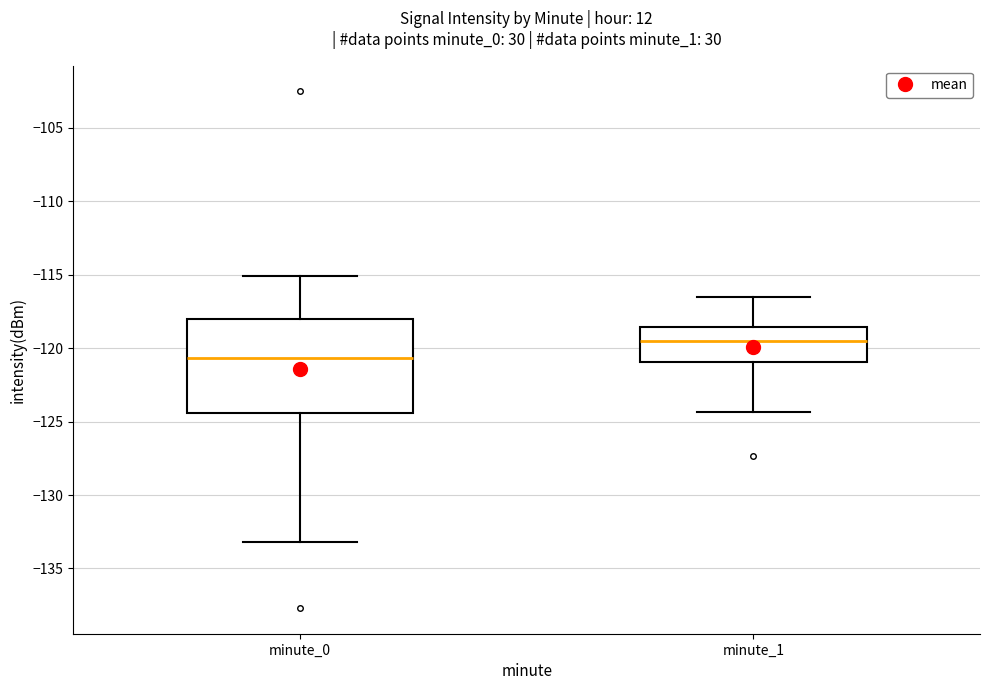

Comparing the boxes themselves (not the whiskers), which one is the tallest?

minute_0